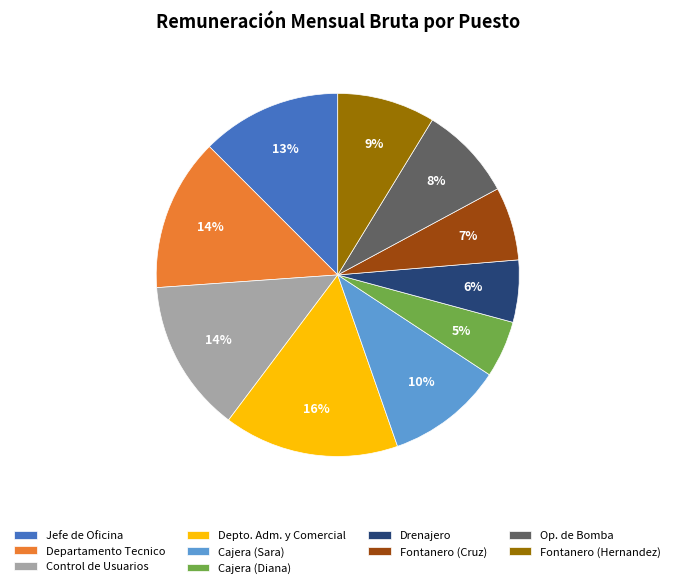

What is the ratio of the value at Departamento Tecnico to the value at Control de Usuarios?

1.0